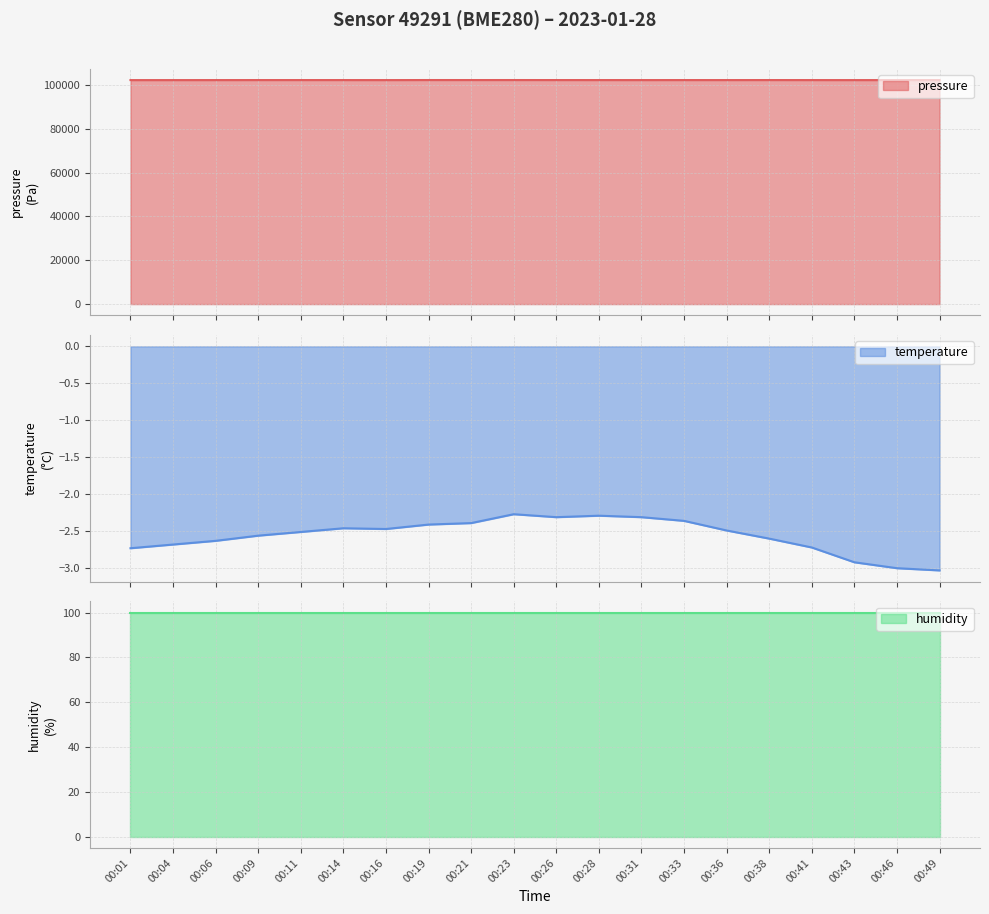

What is the difference between the pressure values at 00:46 and 00:41?

3.8